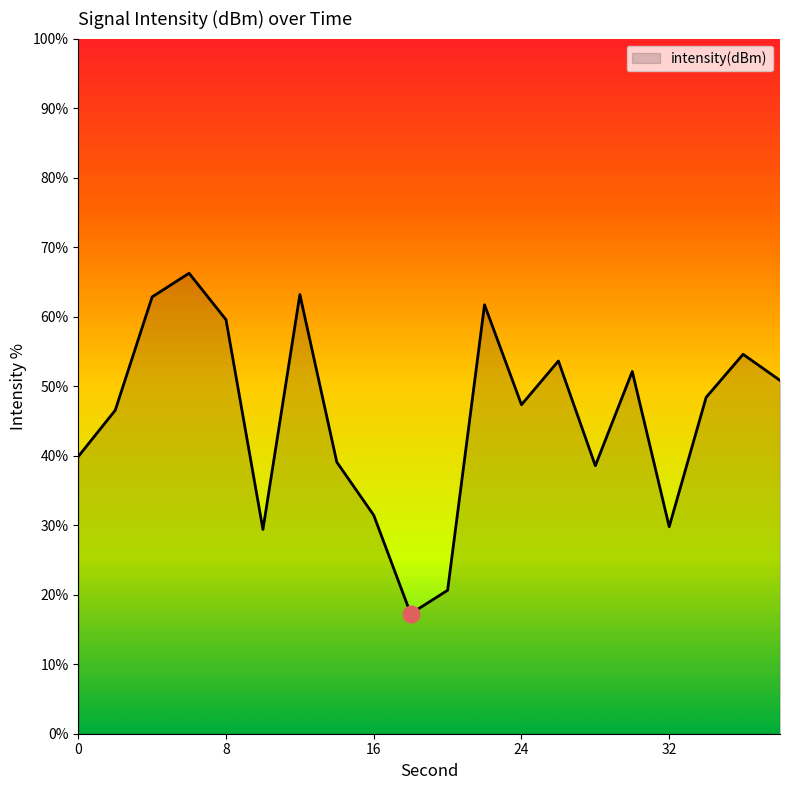

What is the difference between the maximum and minimum values?

49.0